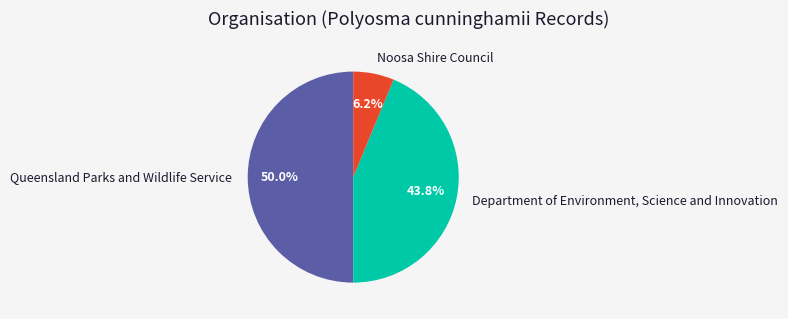

Which category has the biggest portion of the pie?

Queensland Parks and Wildlife Service